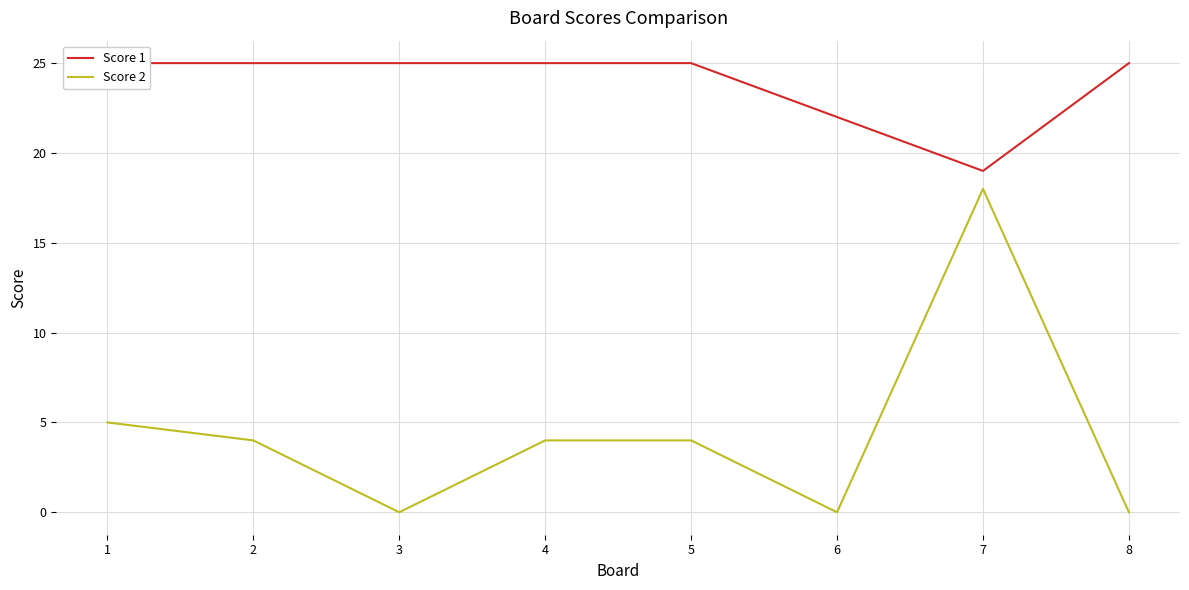

What value does the Score 1 series have at 7?

19